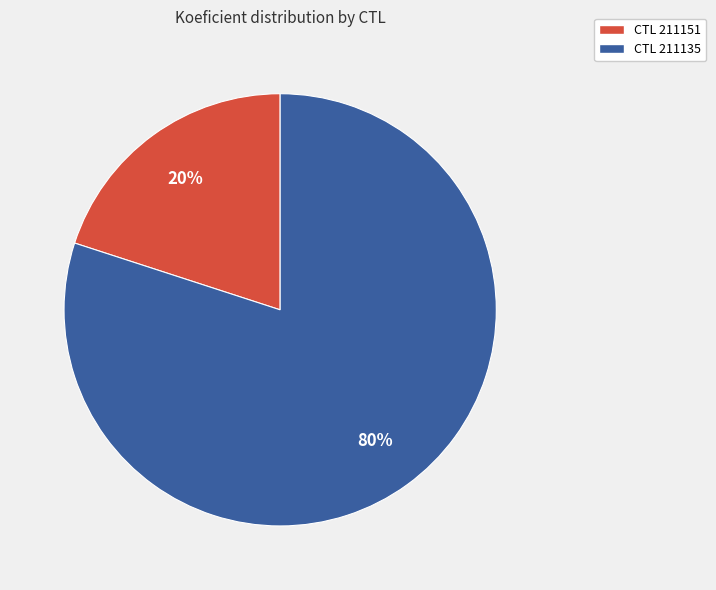

Do CTL 211151 and CTL 211135 together represent more than half of the pie?

Yes